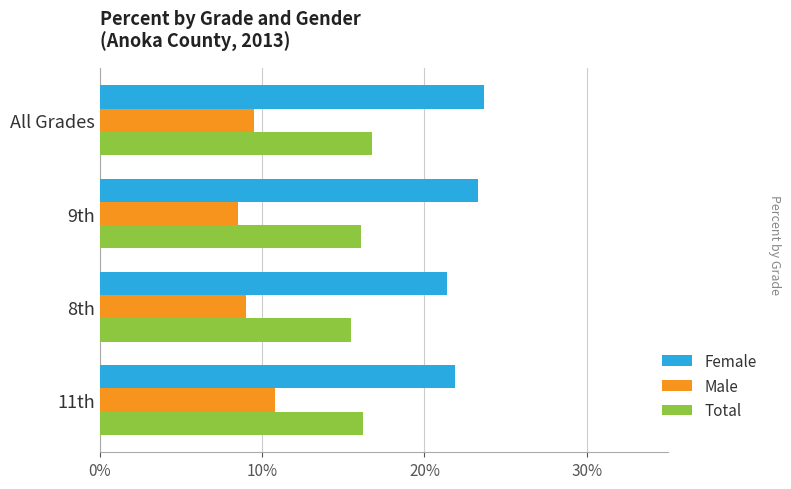

What are all the series names shown in the legend?

Female, Male, Total